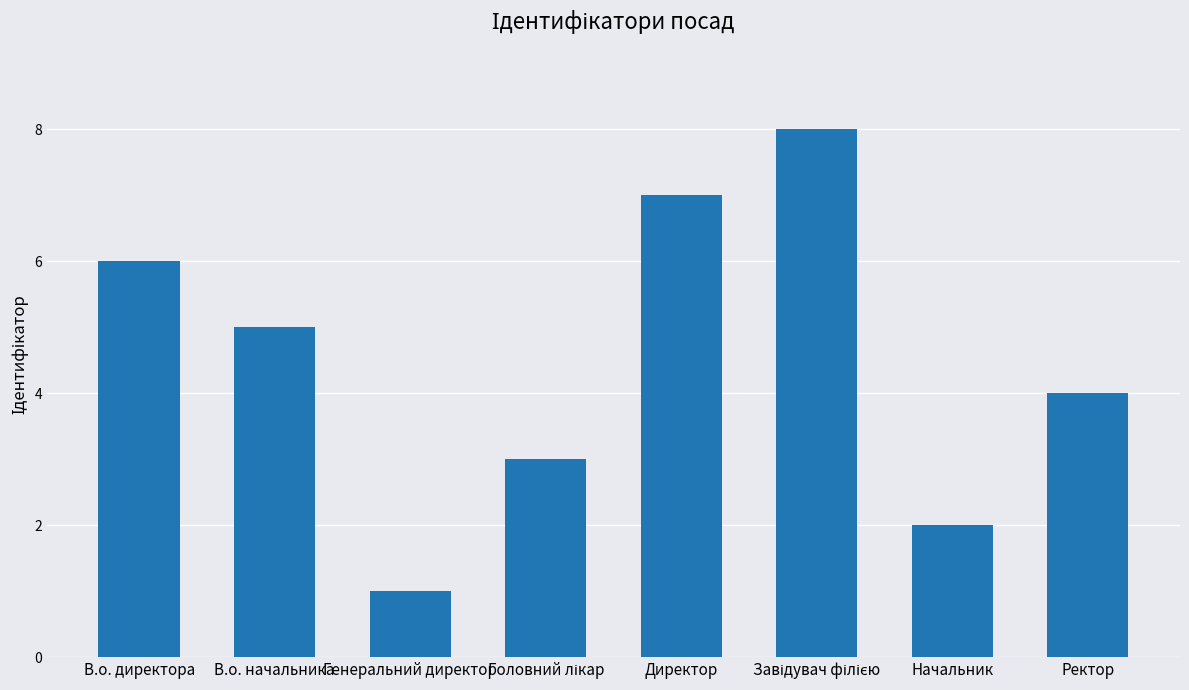

The value at В.о. директора is 2. True or false?

False